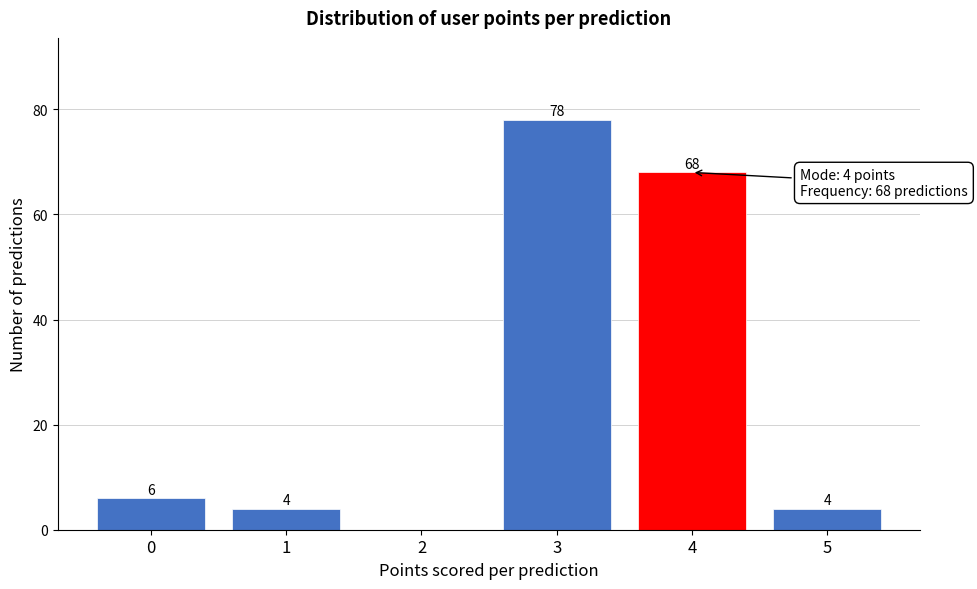

Reading left to right, what are all the values shown in this chart?

0=6	1=4	2=0	3=78	4=68	5=4